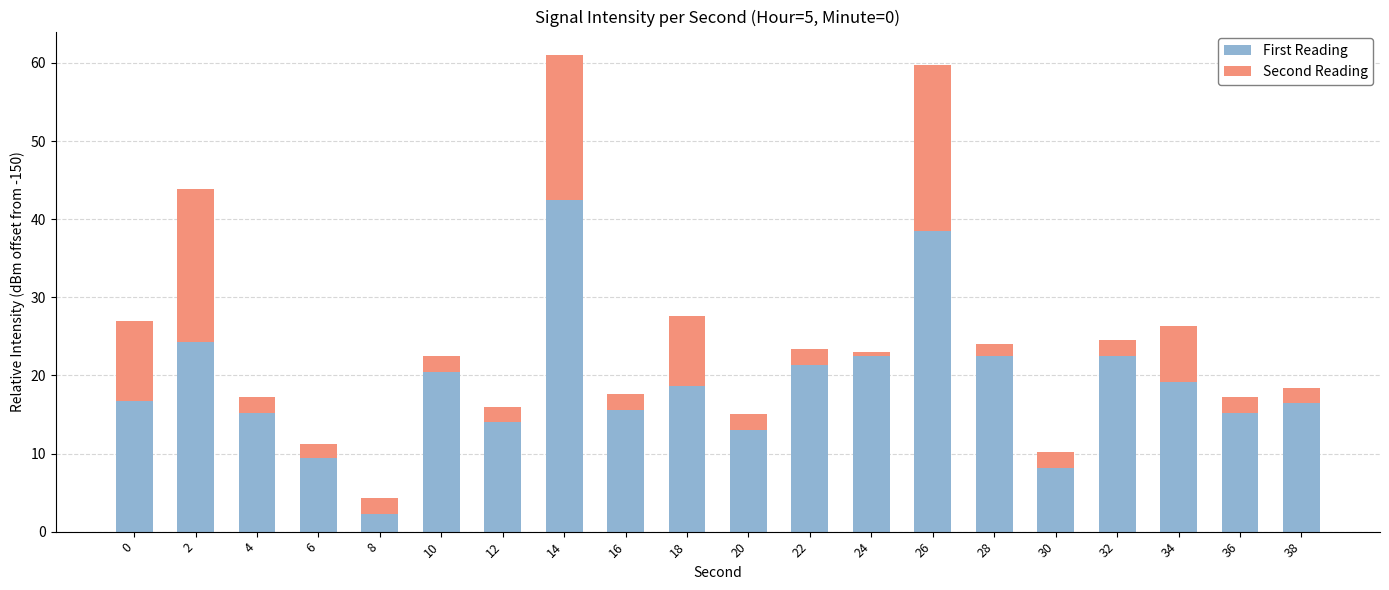

What is the average value of the First Reading series?

18.9